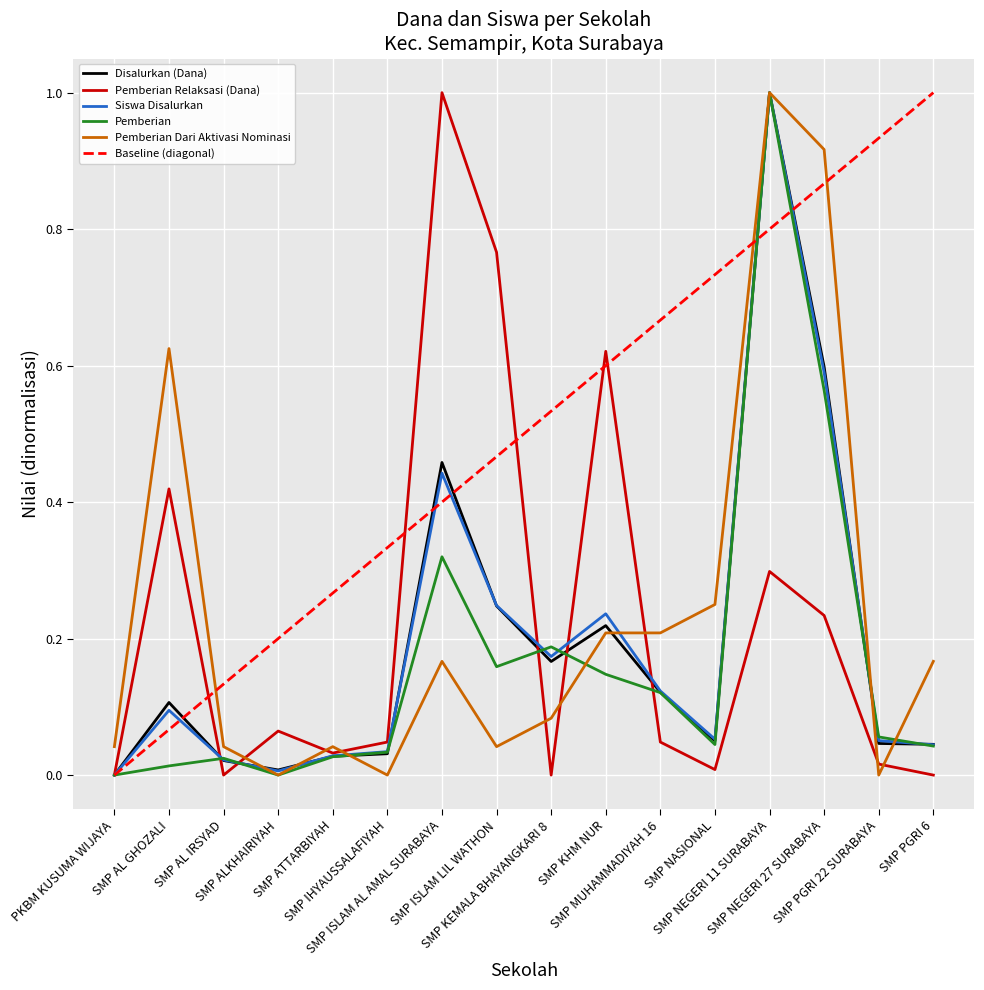

At which category does Pemberian Dari Aktivasi Nominasi reach its first local peak?

SMP AL GHOZALI